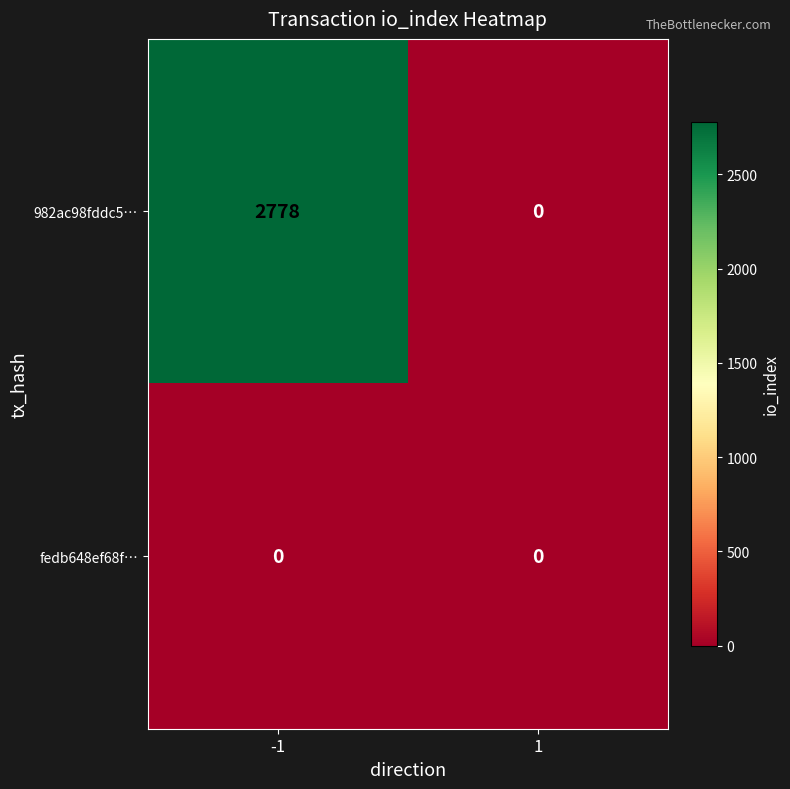

What is the difference between the highest and lowest values at -1?

2778